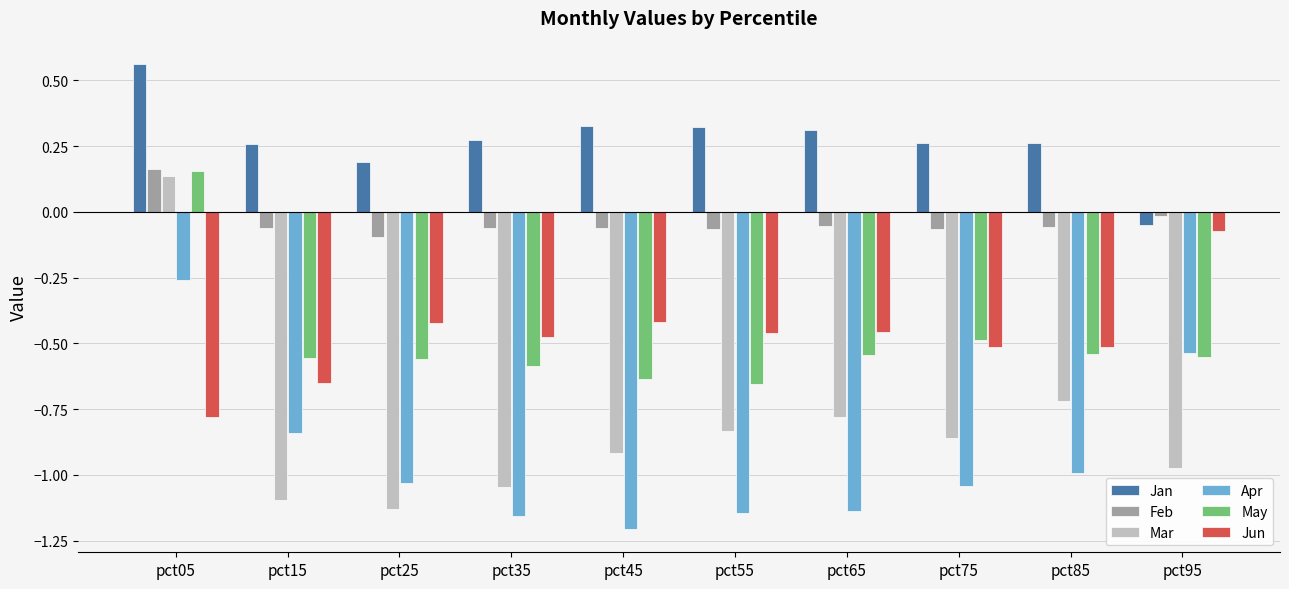

What is the difference between the maximum and minimum values in the Apr series?

0.9